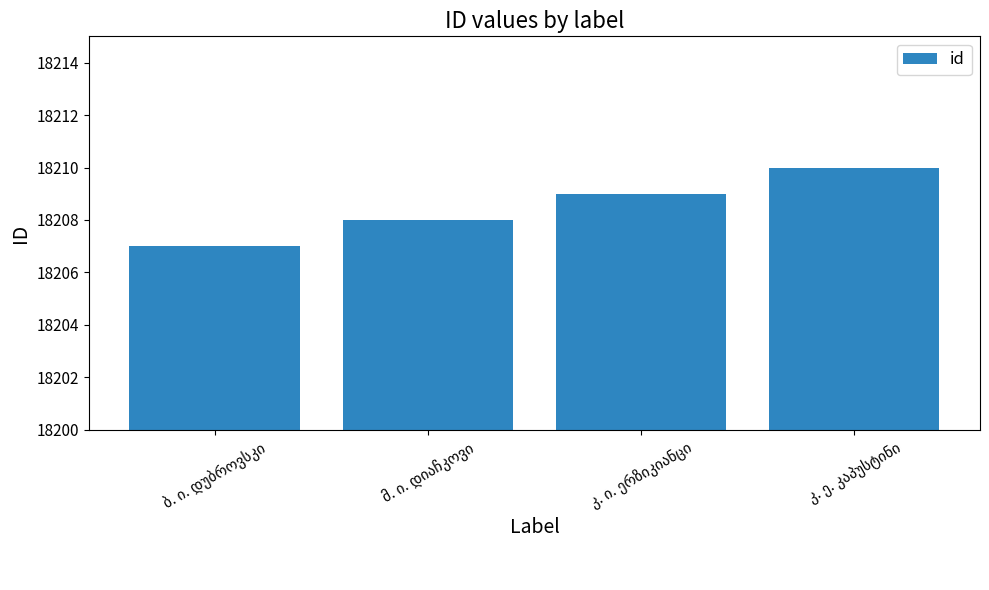

What is the sum of all values?

72834